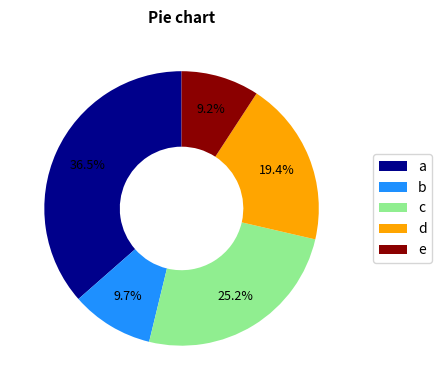

Is there a majority slice in this chart?

No